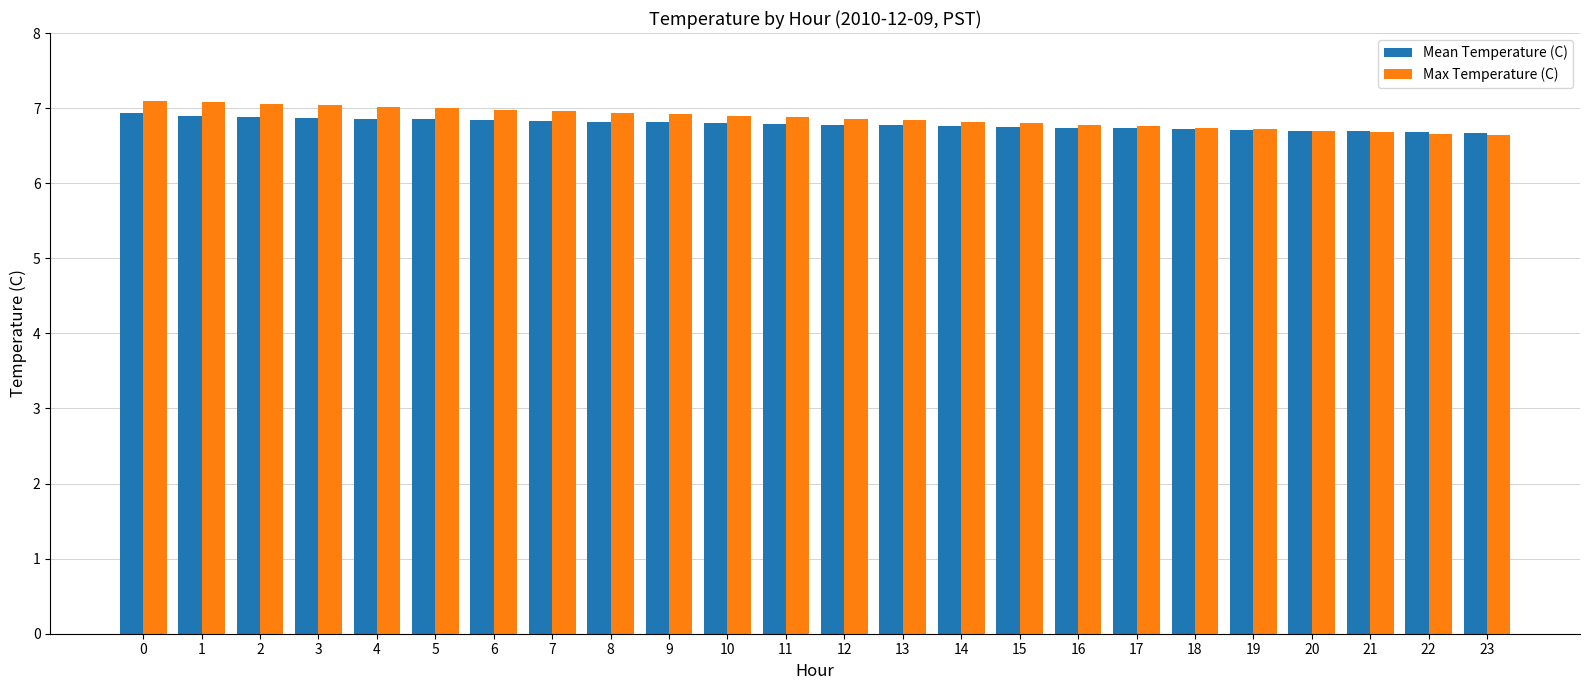

The value of Mean Temperature (C) at 7 is 6.8. True or false?

True